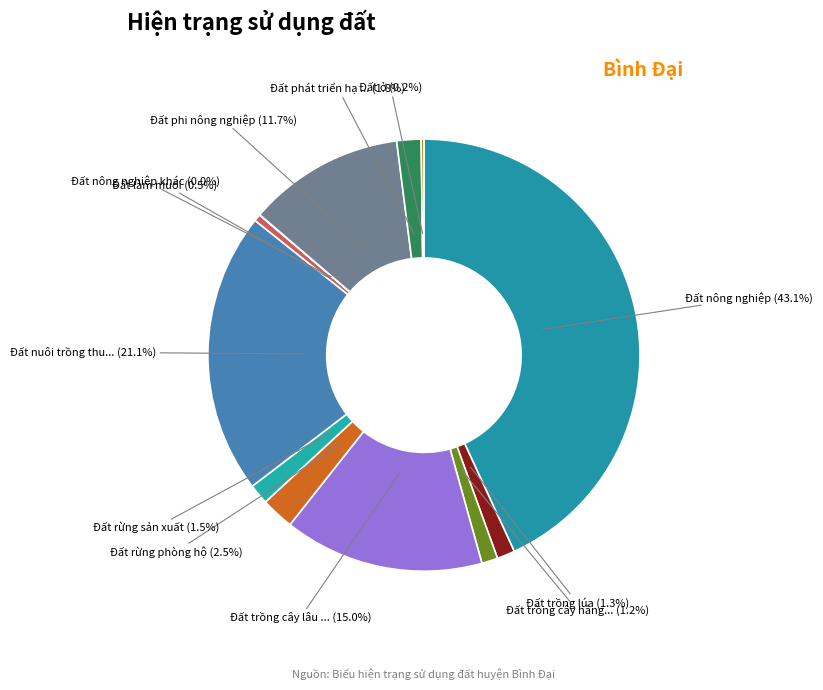

Which slice is the largest?

Đất nông nghiệp